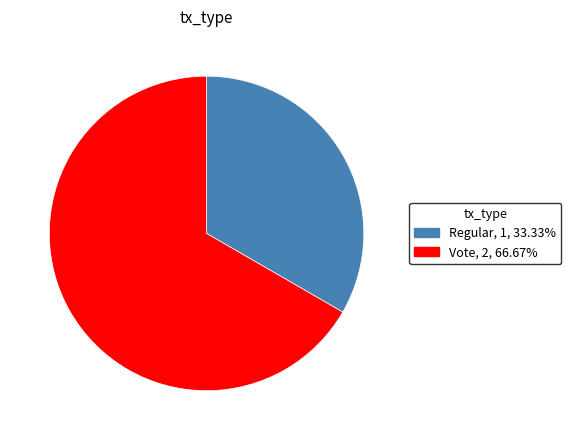

Which slice is the smallest?

Regular